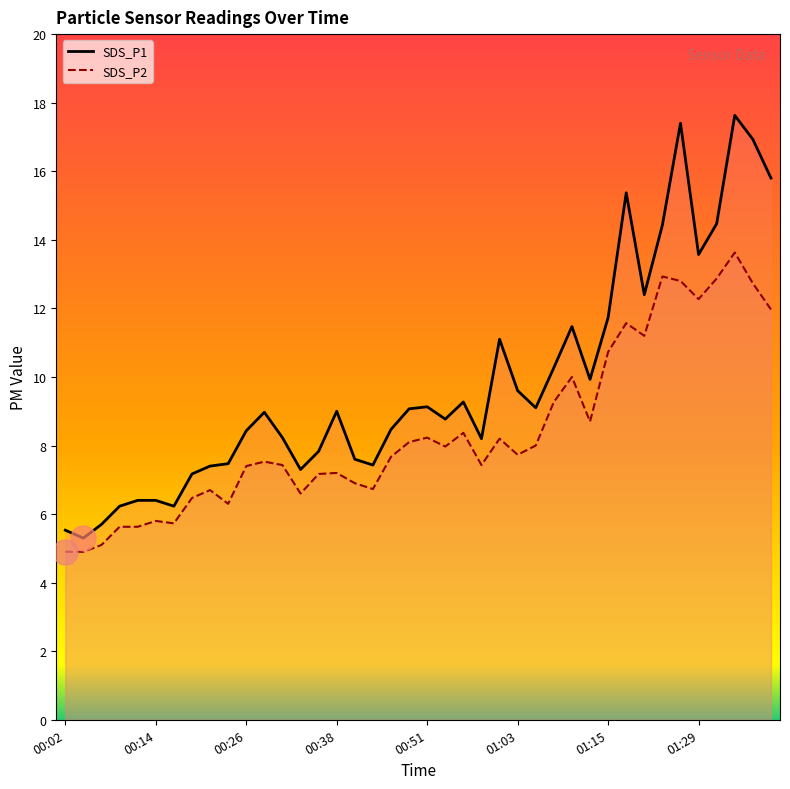

What is the maximum value for SDS_P2?

13.6